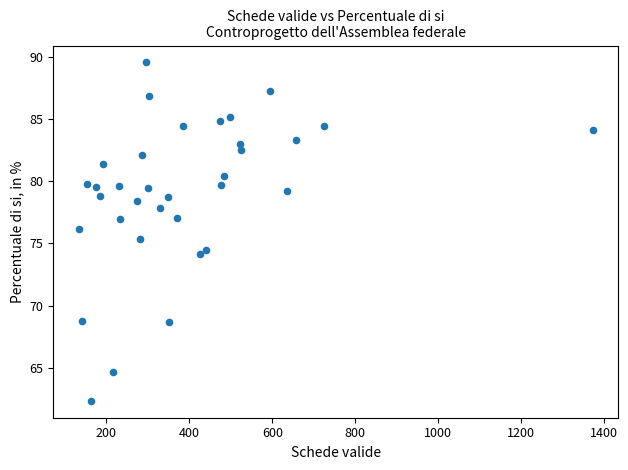

What is the range of Y values (max minus min)?

27.2